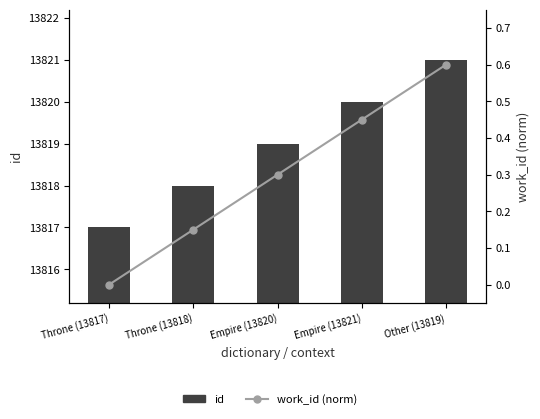

At which label is work_id (norm) closest to 0?

Throne (13817)